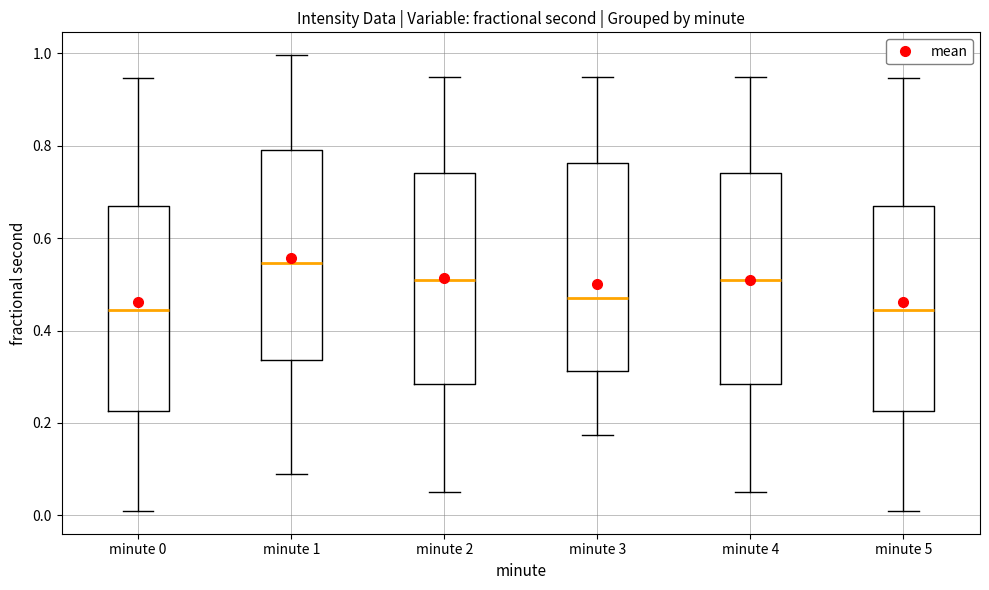

Reading left to right, read every box against the y-axis: the position of its median line, the range the box covers, and the ends of its whiskers. The values are not printed on the chart, so give them approximately, as read against the axis.

minute 0: median 0.44, box 0.22 to 0.66, whiskers 0.00 to 0.94
minute 1: median 0.54, box 0.34 to 0.80, whiskers 0.10 to 1.00
minute 2: median 0.50, box 0.28 to 0.74, whiskers 0.04 to 0.94
minute 3: median 0.48, box 0.32 to 0.76, whiskers 0.18 to 0.94
minute 4: median 0.50, box 0.28 to 0.74, whiskers 0.04 to 0.94
minute 5: median 0.44, box 0.22 to 0.66, whiskers 0.00 to 0.94